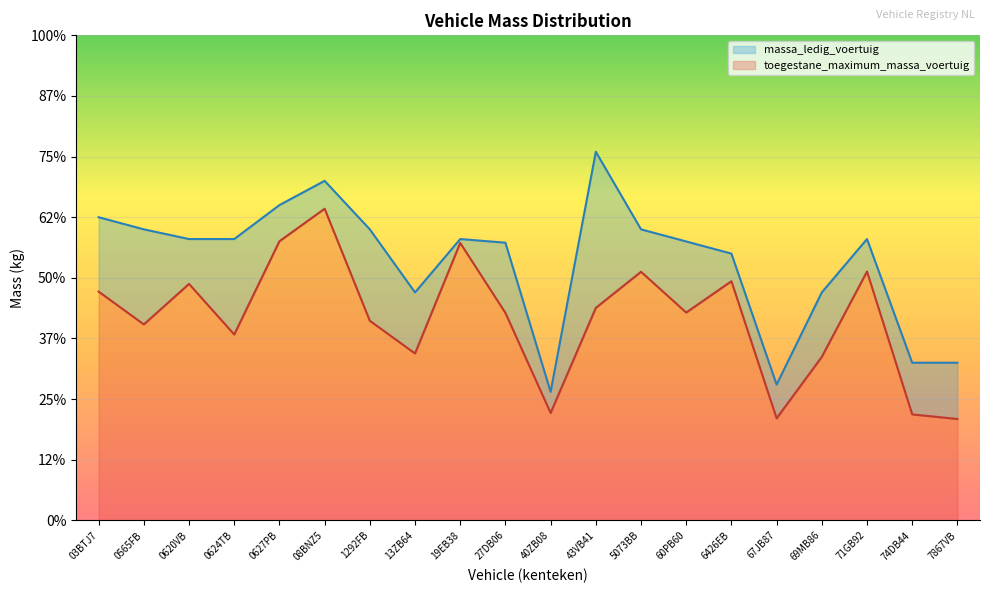

True or false: toegestane_maximum_massa_voertuig and massa_ledig_voertuig cross at least once.

False